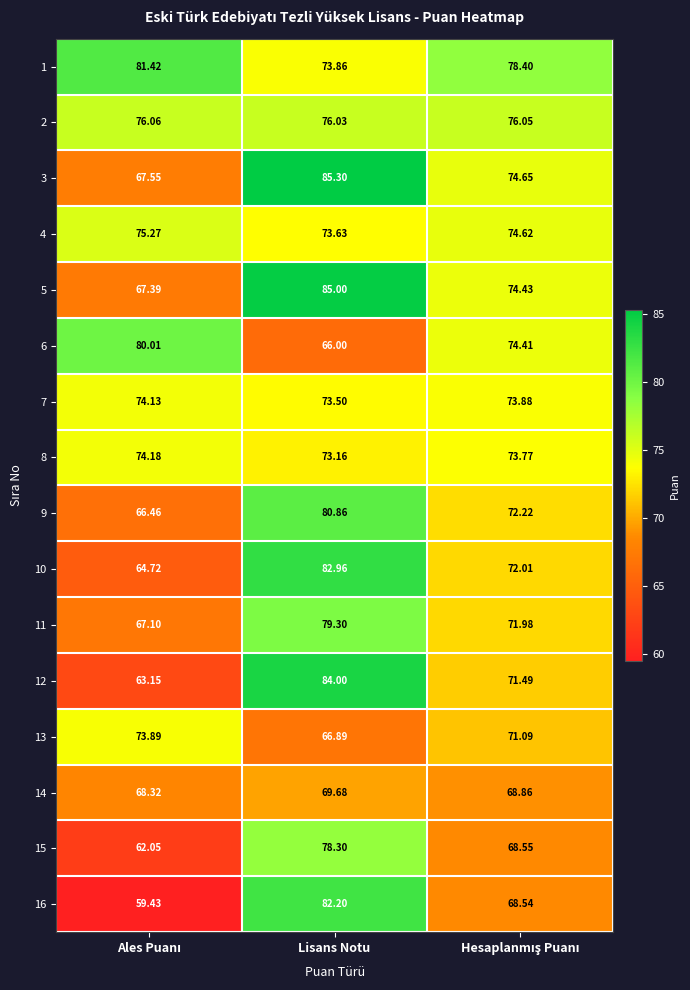

How many values in the 1 series exceed 78?

2